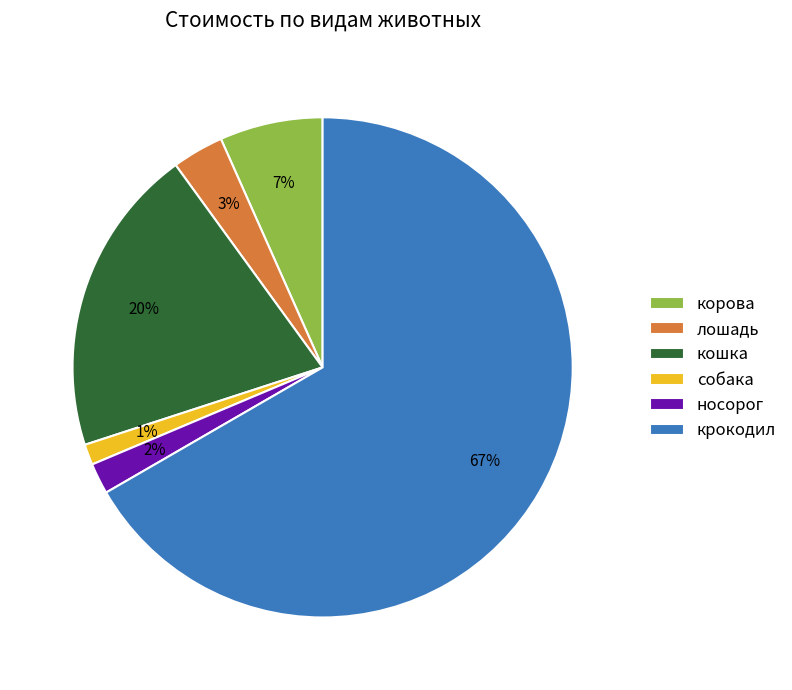

Is the sum of крокодил and носорог greater than half?

Yes